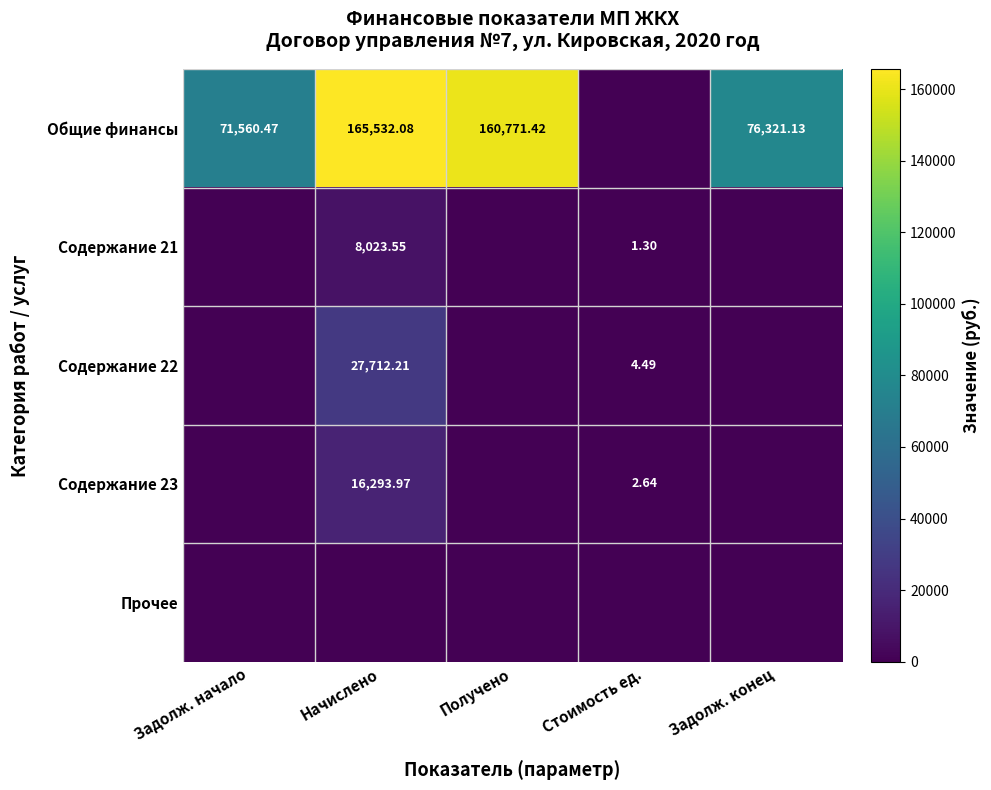

Between Получено and Стоимость ед., which series saw the biggest shift?

Общие финансы